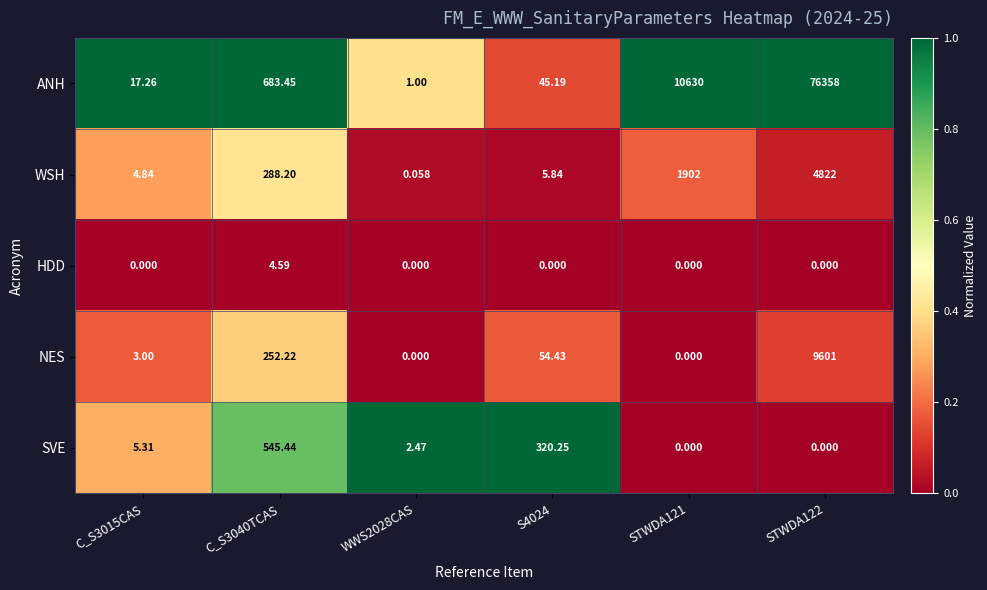

Between C_S3015CAS and C_S3040TCAS, which series saw the biggest shift?

ANH